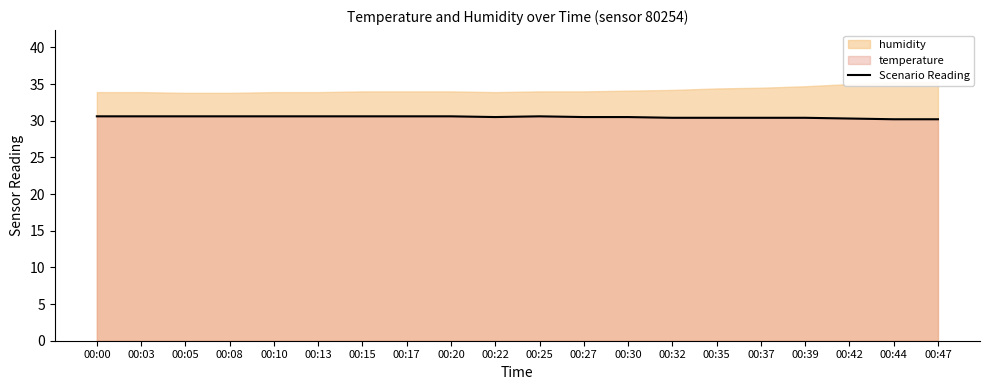

Where is the first local minimum?

00:22